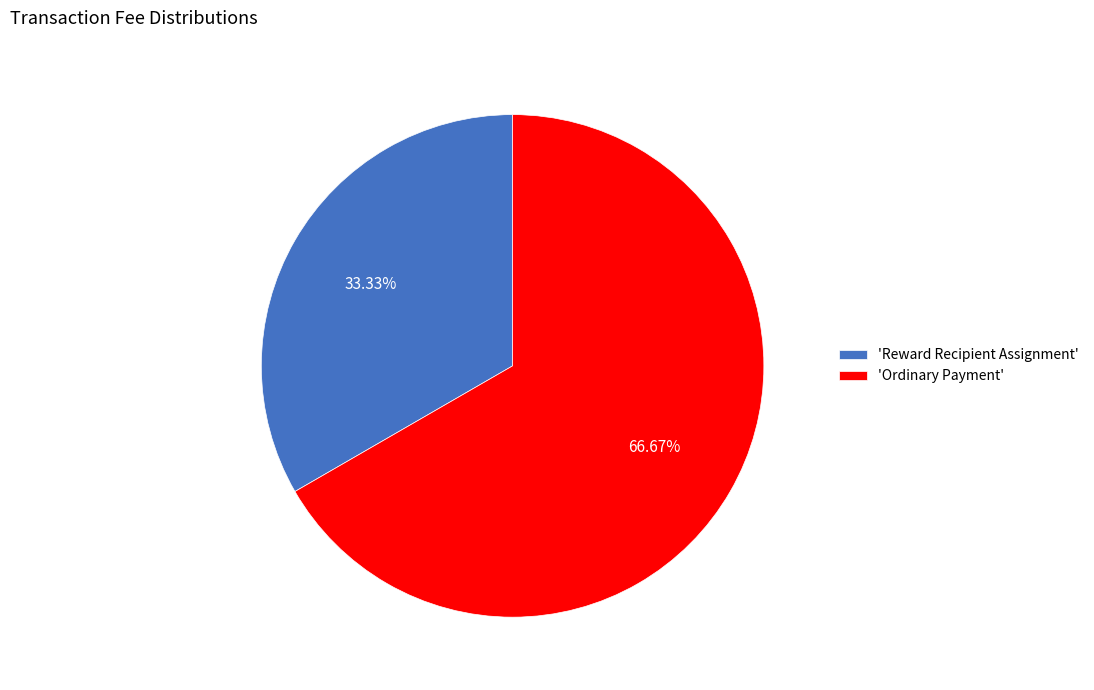

Is the sum of 'Reward Recipient Assignment' and 'Ordinary Payment' greater than half?

Yes